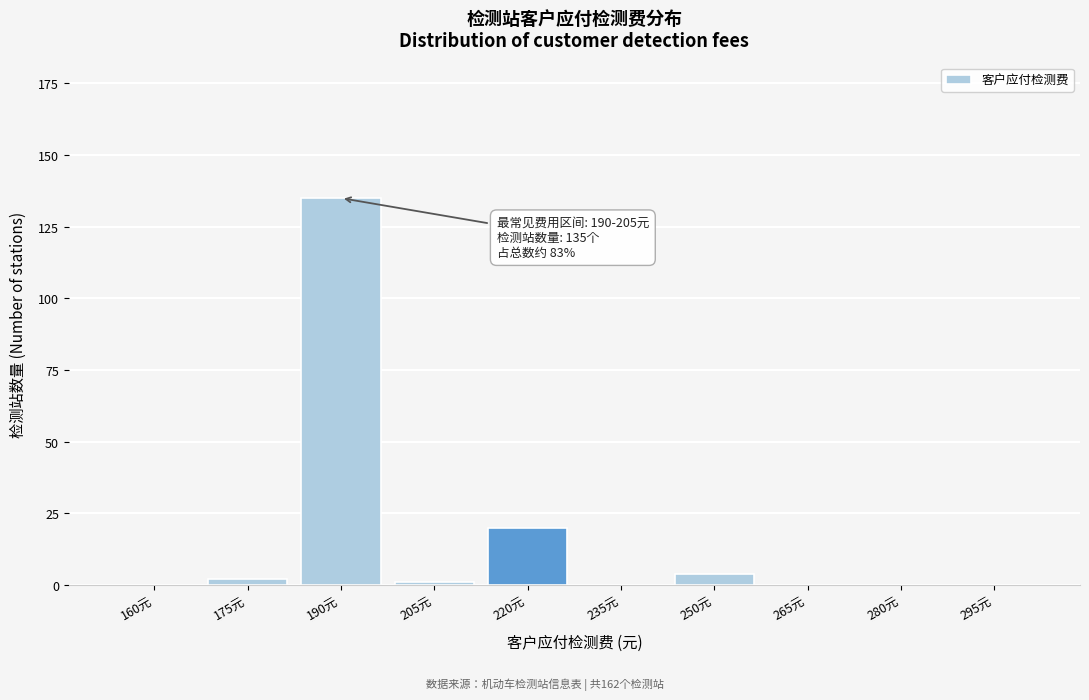

Reading left to right, extract all data points from this chart.

160元=0	175元=2	190元=135	205元=1	220元=20	235元=0	250元=4	265元=0	280元=0	295元=0